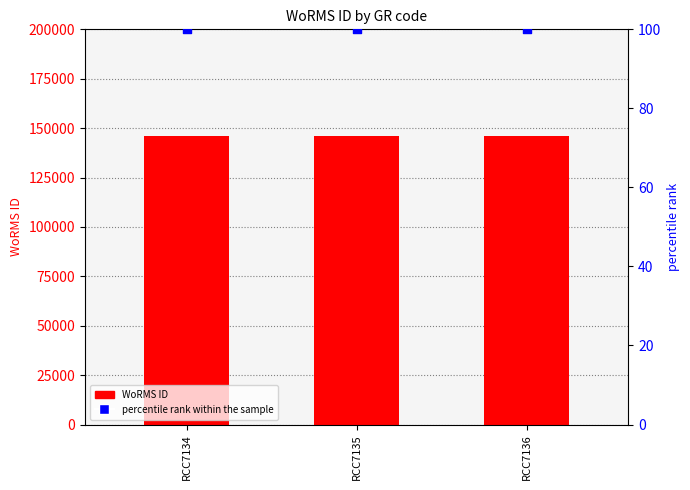

What are all the series names shown in the legend?

WoRMS ID, percentile rank within the sample